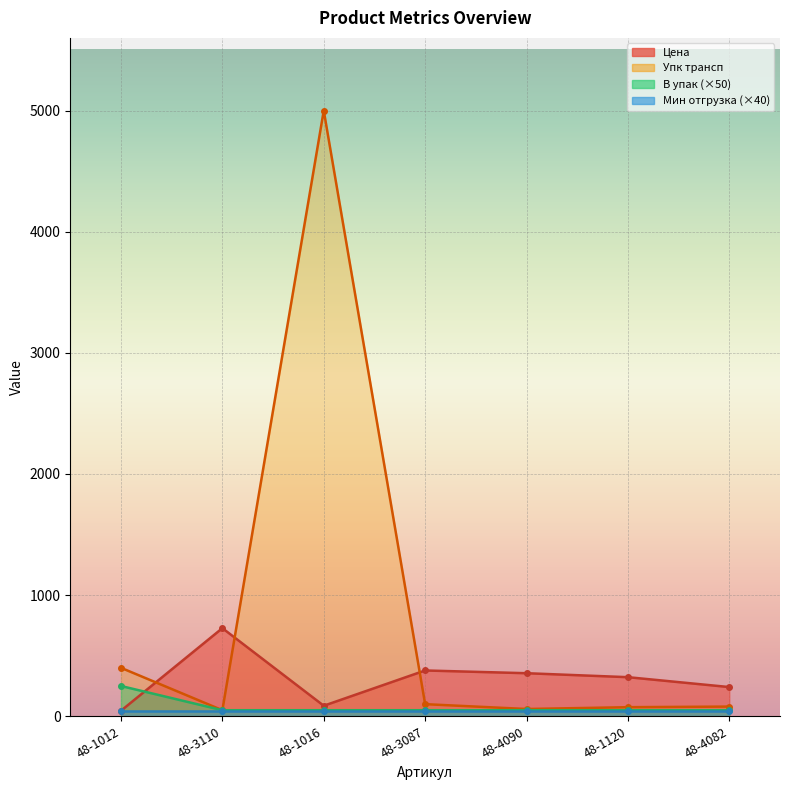

Which series changed the most between 48-1012 and 48-3087?

Цена